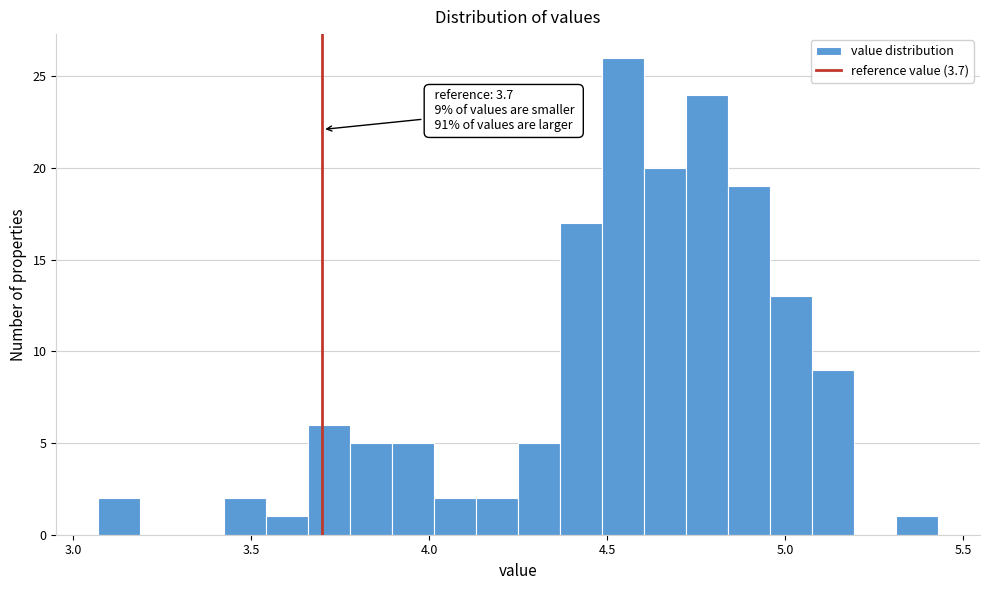

Read against the x-axis, roughly where is the centre of the tallest bar?

4.55